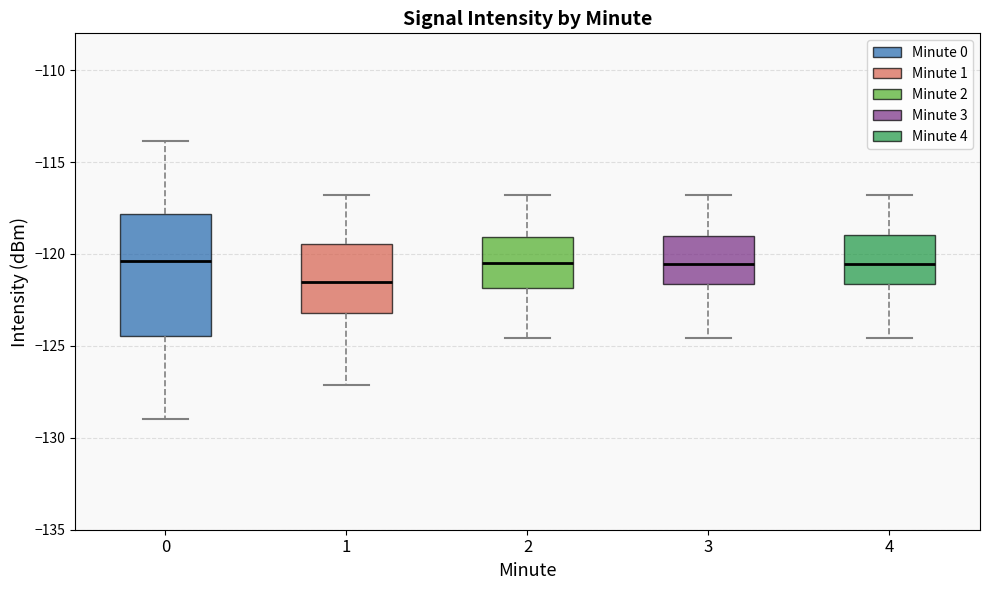

Which box is the tallest, from its lower edge to its upper edge?

0